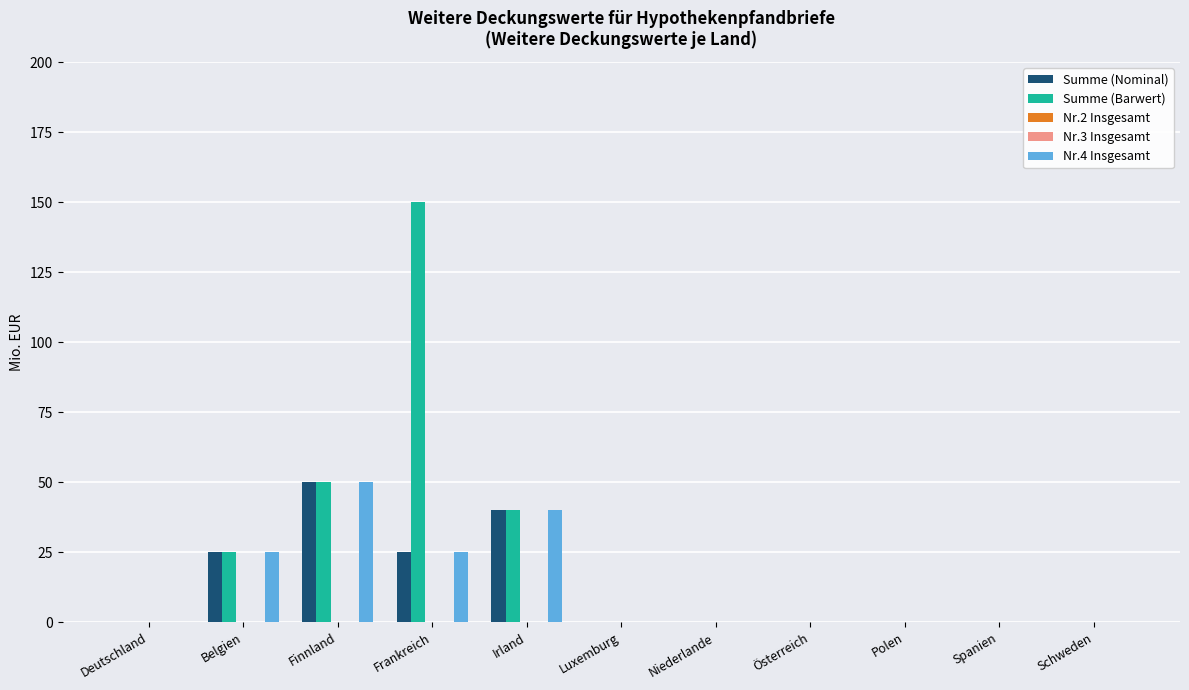

What are all the series names shown in the legend?

Summe (Nominal), Summe (Barwert), Nr.2 Insgesamt, Nr.3 Insgesamt, Nr.4 Insgesamt